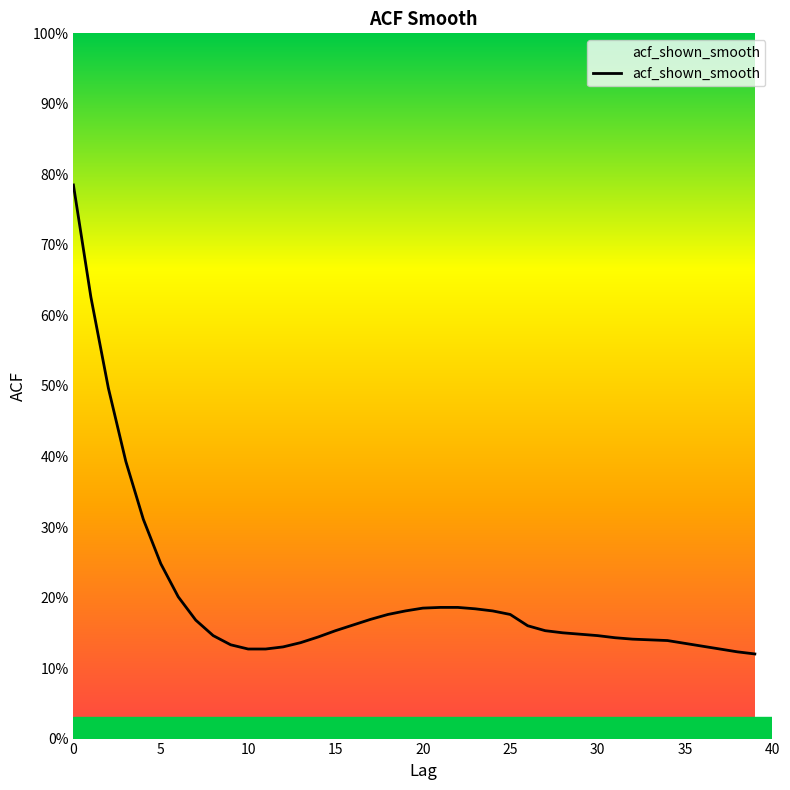

What is the value of the 4th point from the left?

0.4